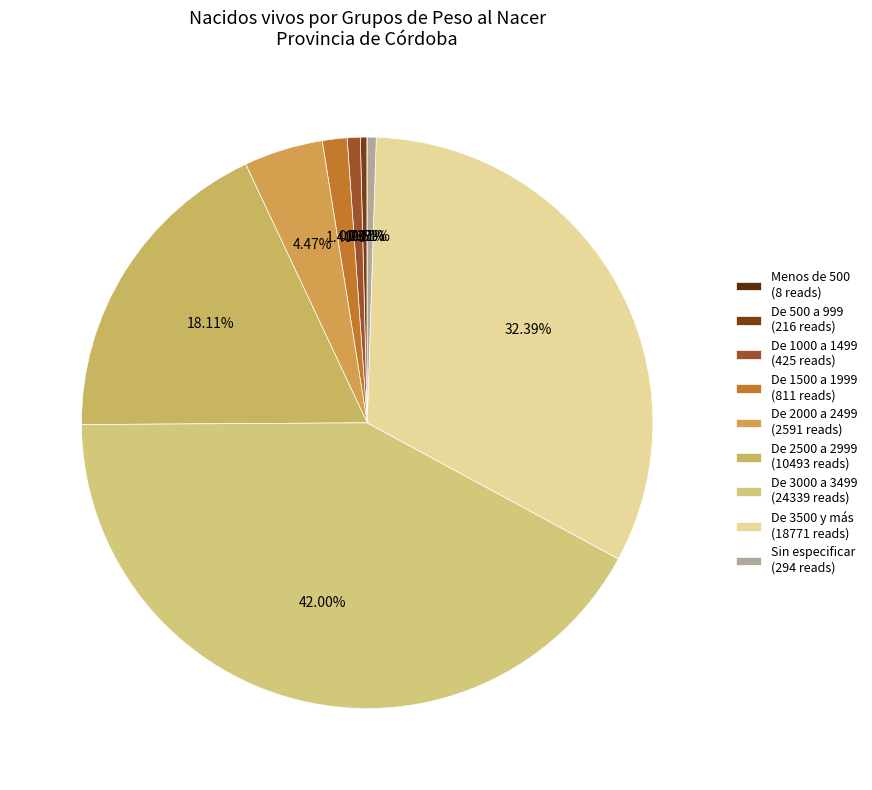

Does any single category account for the majority?

No